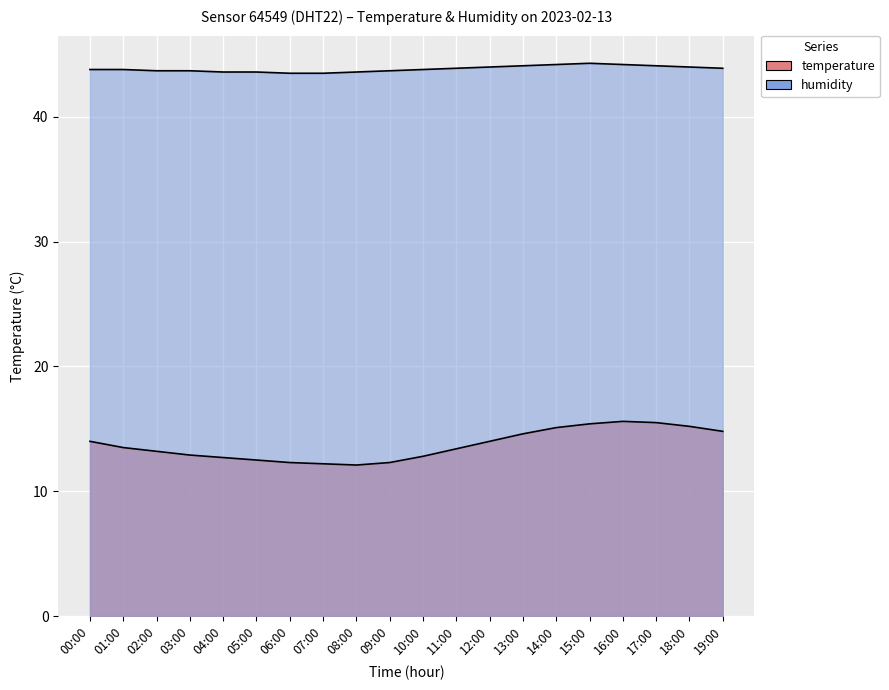

True or false: humidity and temperature cross at least once.

False